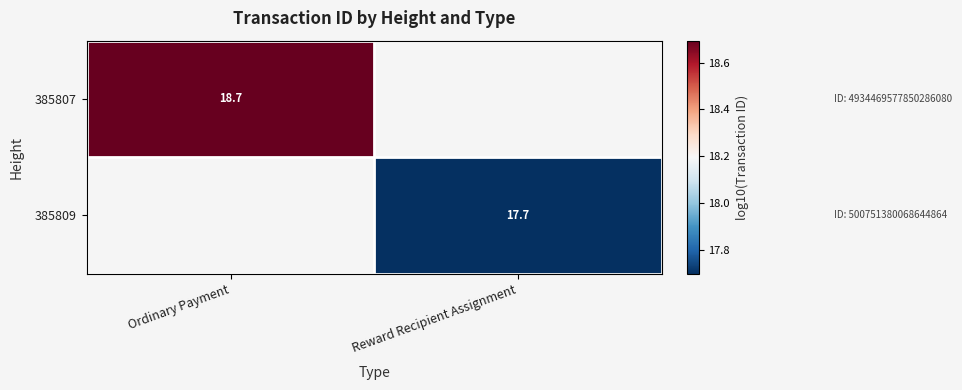

Which category has the lowest value in the 385809 series?

Ordinary Payment